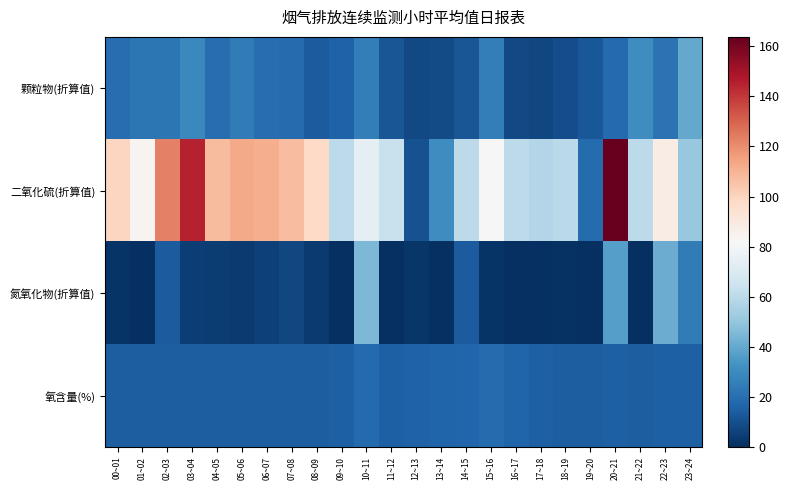

At which category does the chart reach its minimum across all series?

09~10